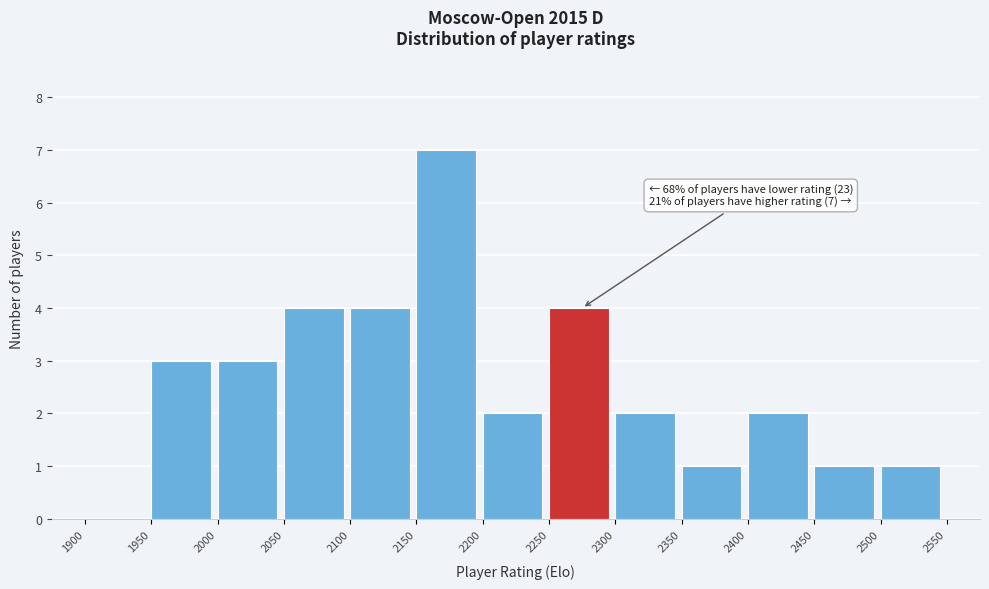

Which range on the x-axis has the tallest bar?

2150 to 2200